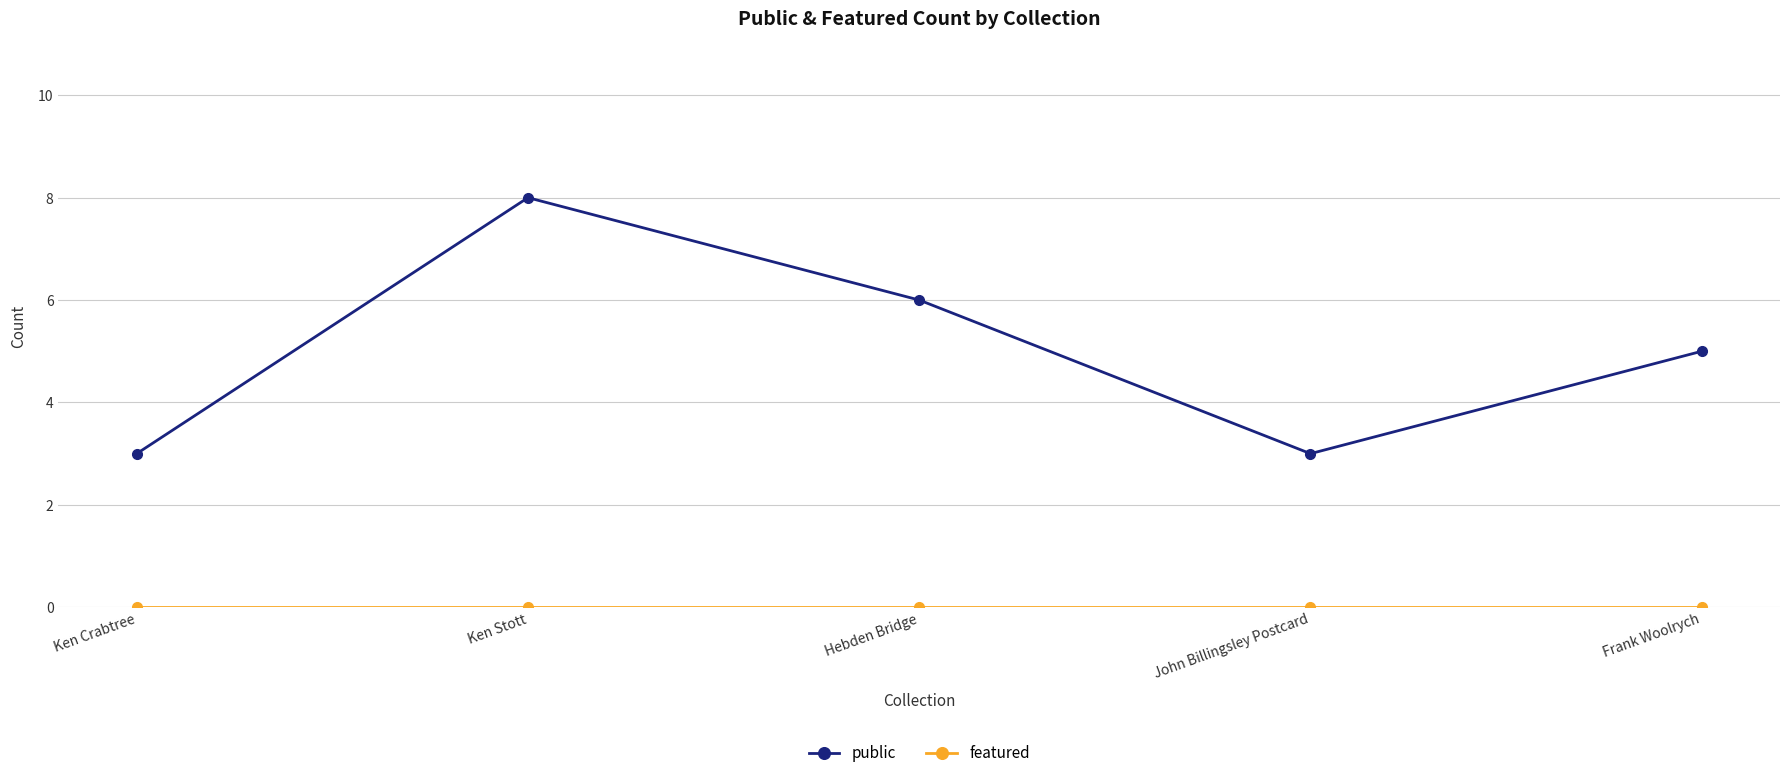

The public series shows 1 at Ken Crabtree. True or false?

False